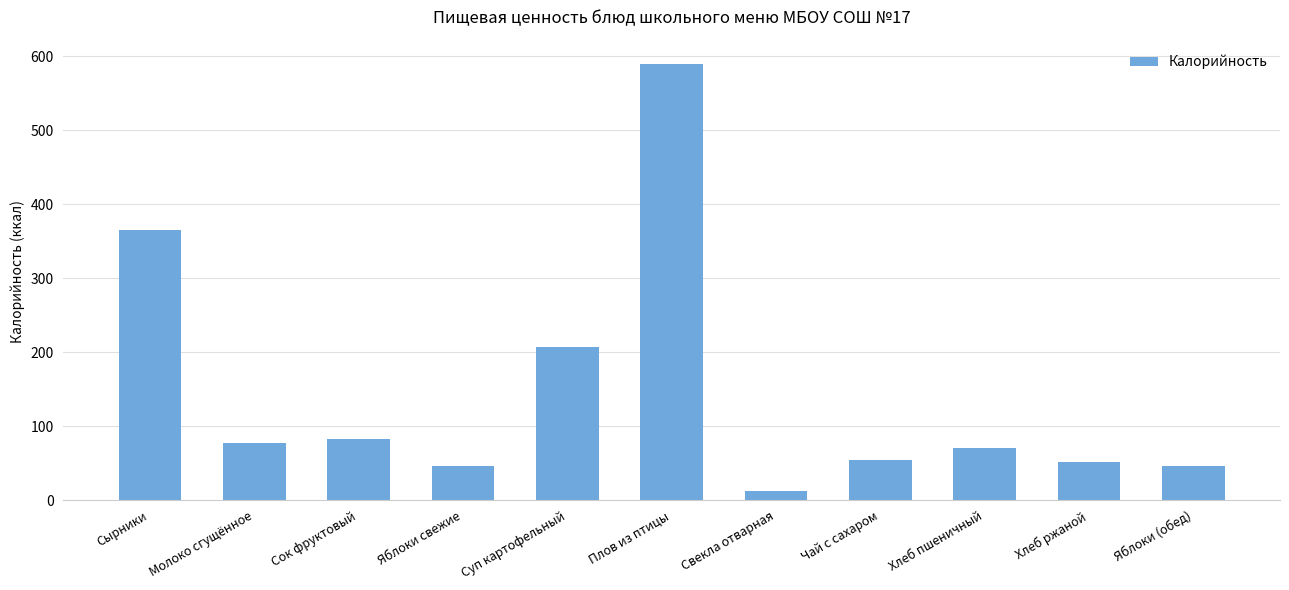

What is the label of the 3rd bar from the right?

Хлеб пшеничный